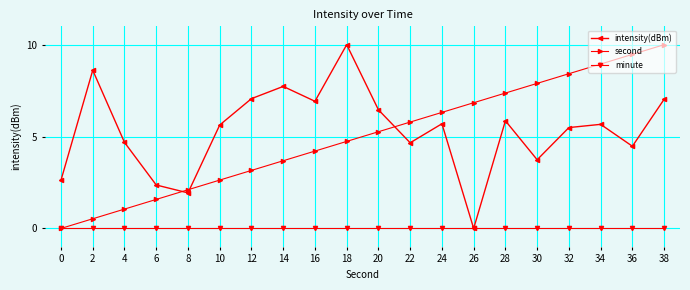

Is the value of intensity(dBm) at 34 greater than the value of minute at 36?

Yes